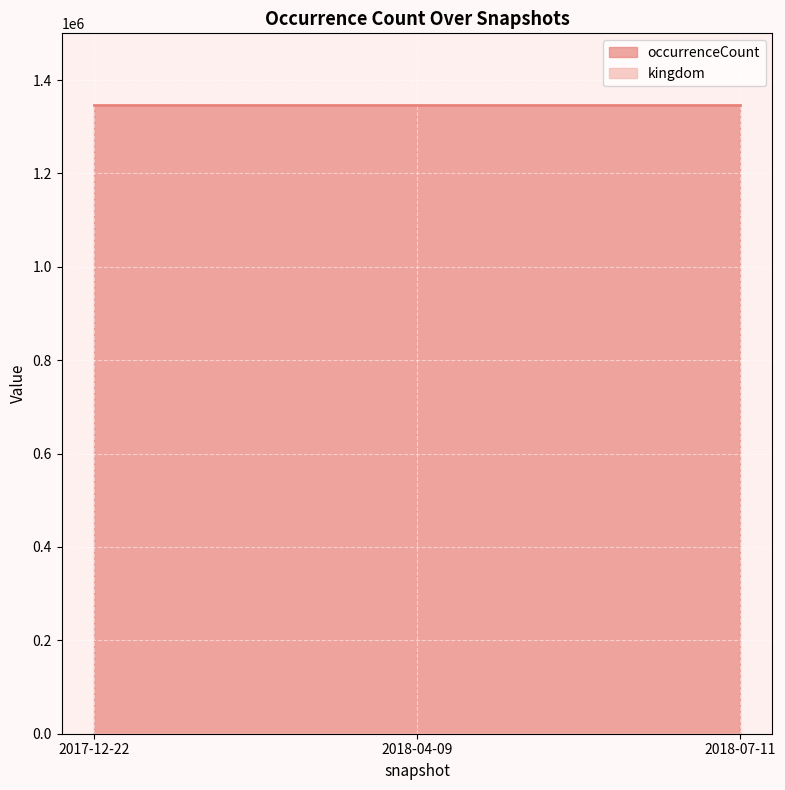

Reading left to right, what are all the values shown in this chart?

occurrenceCount: 1346772	1346772	1346772
kingdom: 1	1	1